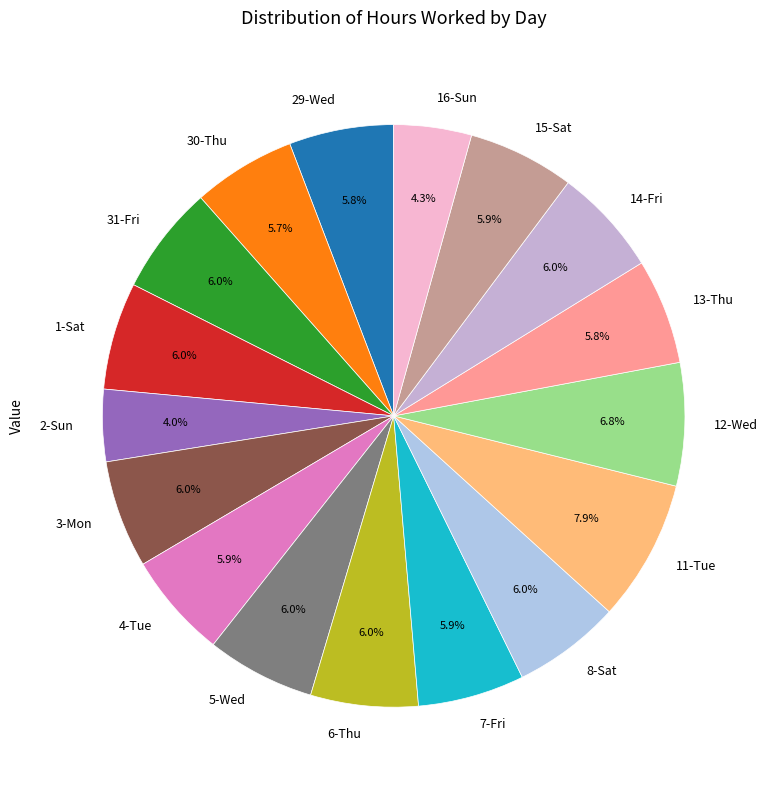

Approximately how many times larger is the value at 8-Sat compared to 14-Fri?

1.0